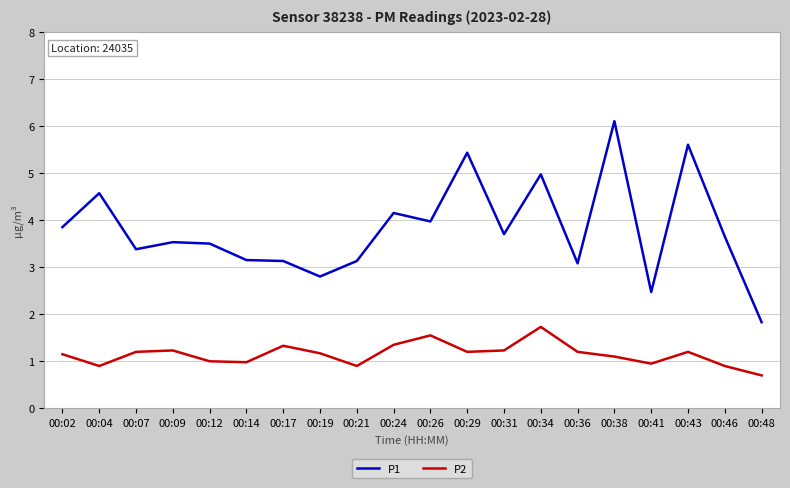

What are all the series names shown in the legend?

P1, P2